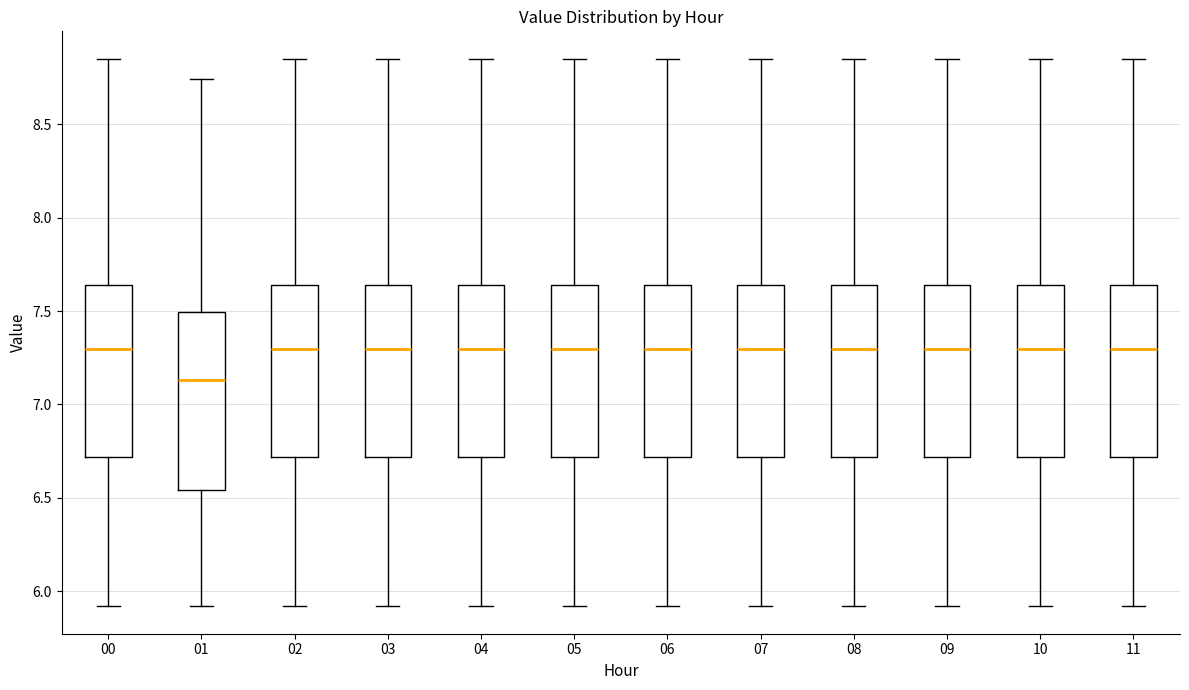

Reading left to right, transcribe this box plot: for each box, give where its median line is, the range the box spans, and where its two whiskers end, as read against the y-axis. The values are not printed on the chart, so give them approximately, as read against the axis.

00: median 7.30, box 6.70 to 7.65, whiskers 5.90 to 8.85
01: median 7.15, box 6.55 to 7.50, whiskers 5.90 to 8.75
02: median 7.30, box 6.70 to 7.65, whiskers 5.90 to 8.85
03: median 7.30, box 6.70 to 7.65, whiskers 5.90 to 8.85
04: median 7.30, box 6.70 to 7.65, whiskers 5.90 to 8.85
05: median 7.30, box 6.70 to 7.65, whiskers 5.90 to 8.85
06: median 7.30, box 6.70 to 7.65, whiskers 5.90 to 8.85
07: median 7.30, box 6.70 to 7.65, whiskers 5.90 to 8.85
08: median 7.30, box 6.70 to 7.65, whiskers 5.90 to 8.85
09: median 7.30, box 6.70 to 7.65, whiskers 5.90 to 8.85
10: median 7.30, box 6.70 to 7.65, whiskers 5.90 to 8.85
11: median 7.30, box 6.70 to 7.65, whiskers 5.90 to 8.85